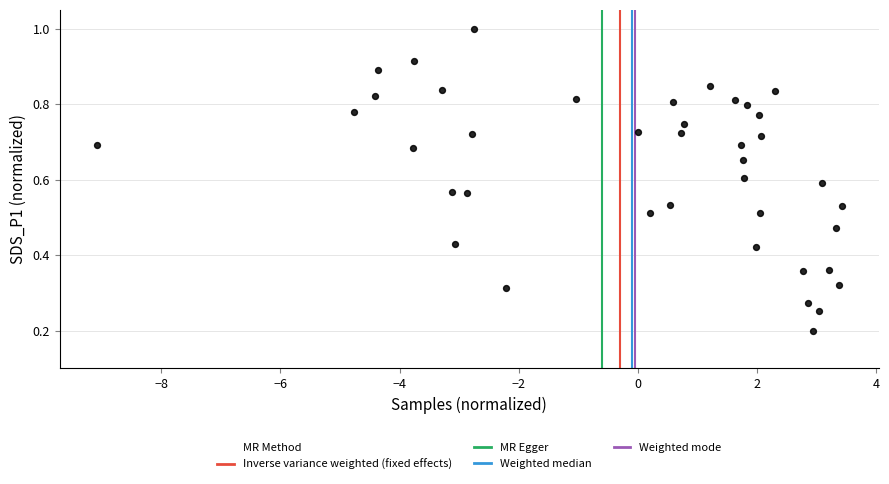

What is the range of X values (max minus min)?

12.5